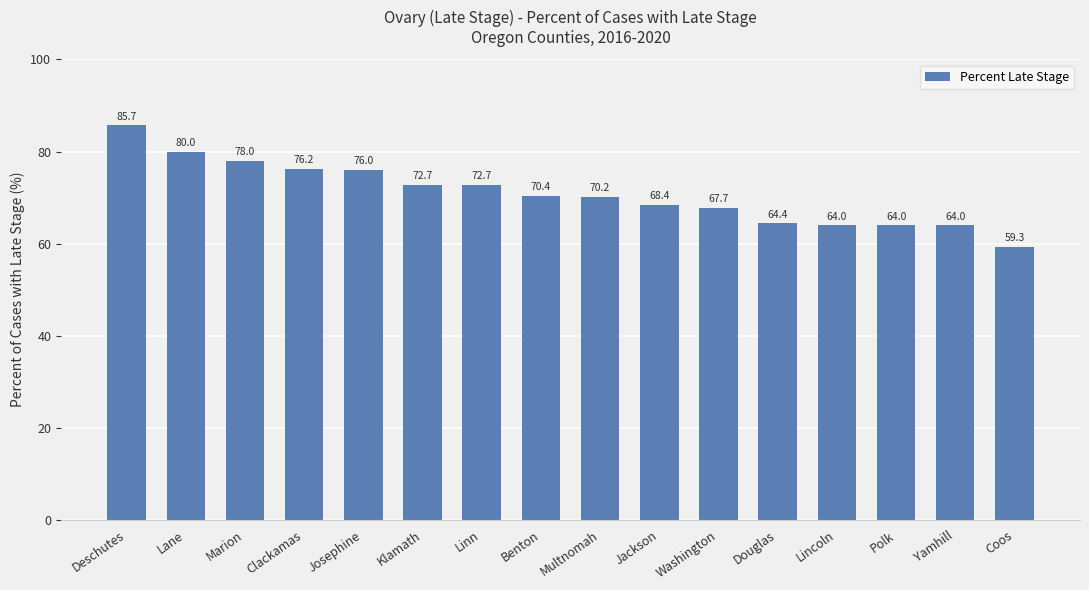

Approximately how many times larger is the value at Coos compared to Josephine?

0.8